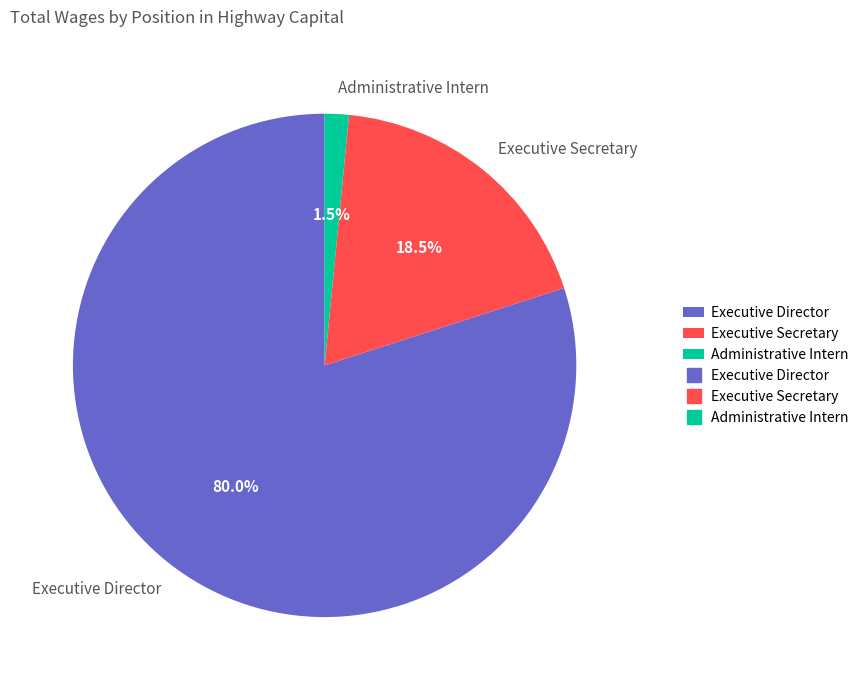

What is the largest slice in the pie chart?

Executive Director